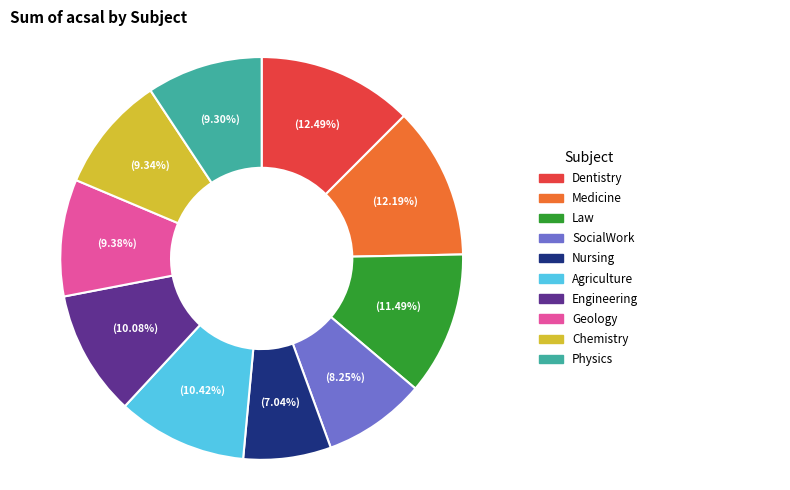

Does any single category account for the majority?

No